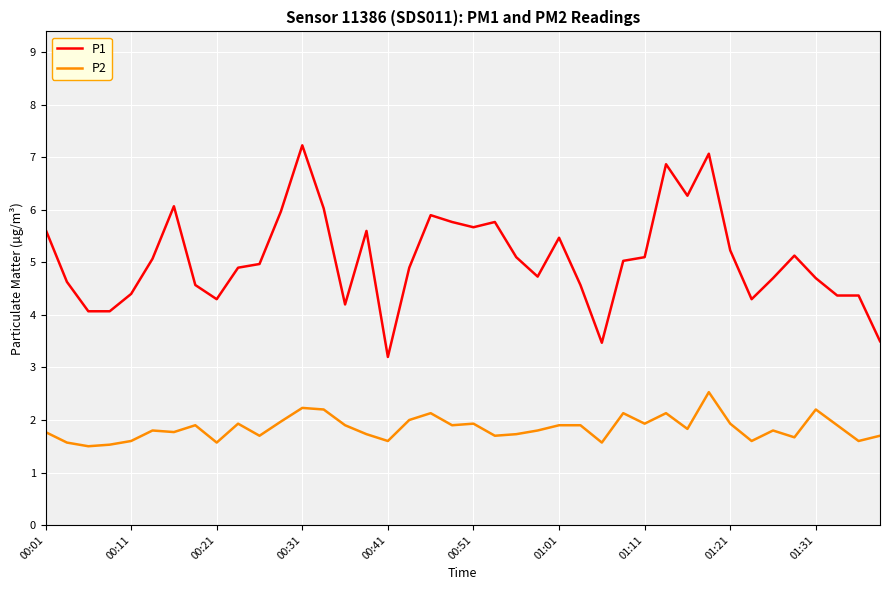

True or false: P2 and P1 cross at least once.

False